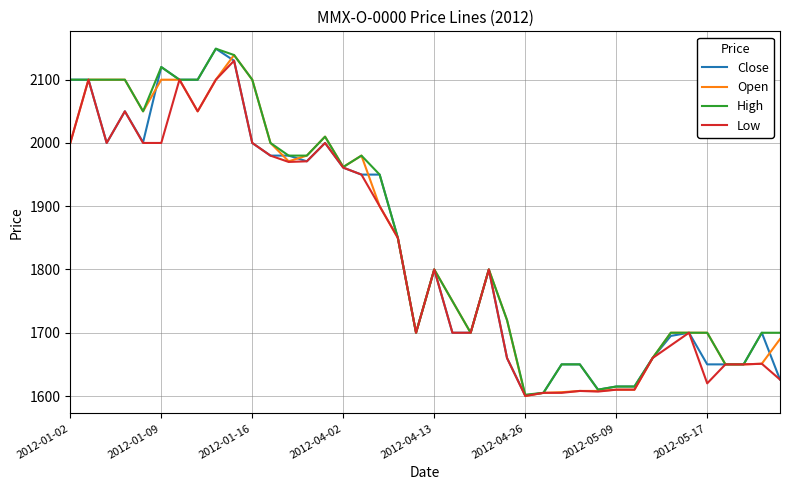

What are all the series names shown in the legend?

Close, Open, High, Low